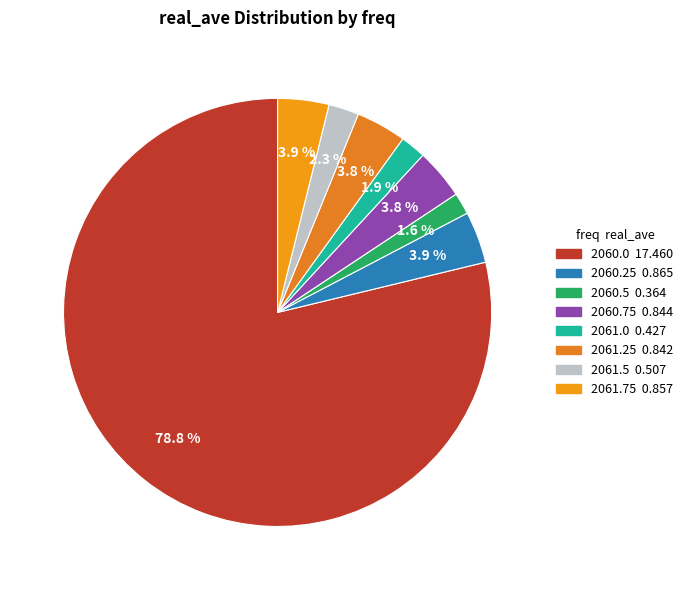

Is it true that 2060.75 is 4% of the pie?

True